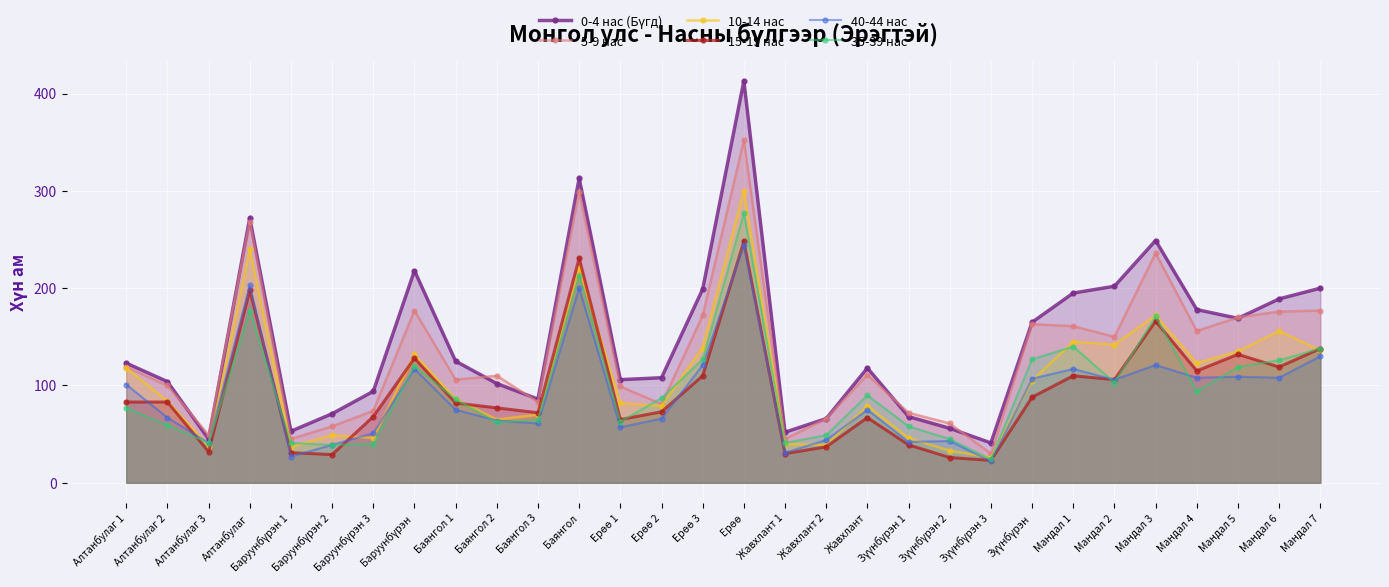

How many series are shown in this chart?

6